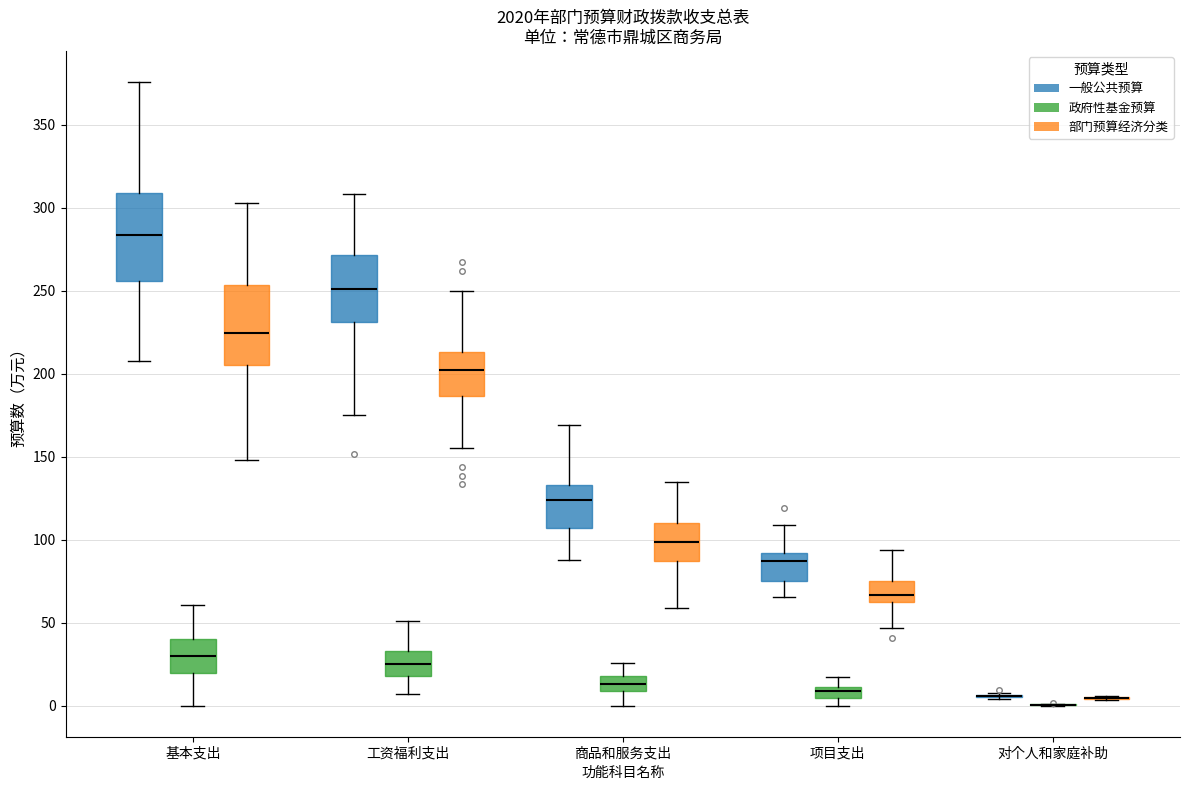

Where is the upper edge of the box for 基本支出 (一般公共预算) on the y-axis? The values are not printed on the chart, so give them approximately, as read against the axis.

310